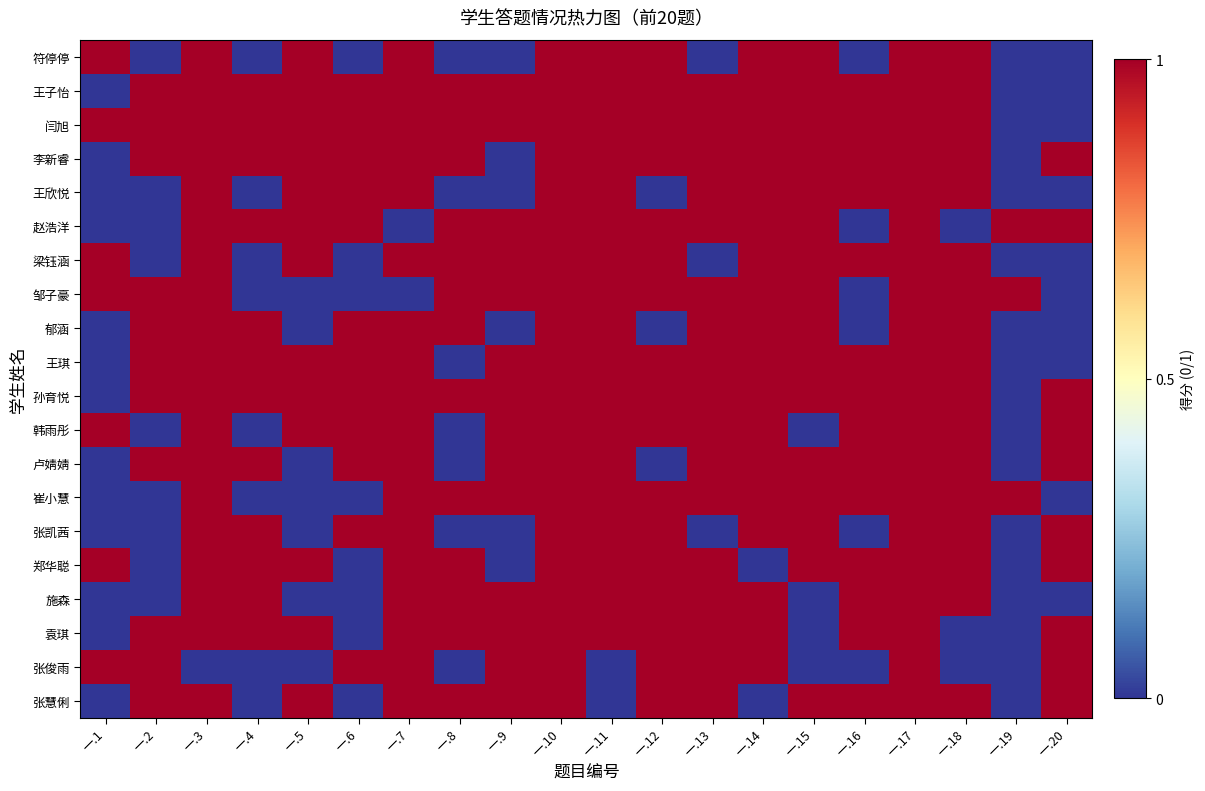

Reading right to left, list all the values displayed in this chart.

符停停: 一.20=0	一.19=0	一.18=1	一.17=1	一.16=0	一.15=1	一.14=1	一.13=0	一.12=1	一.11=1	一.10=1	一.9=0	一.8=0	一.7=1	一.6=0	一.5=1	一.4=0	一.3=1	一.2=0	一.1=1
王子怡: 一.20=0	一.19=0	一.18=1	一.17=1	一.16=1	一.15=1	一.14=1	一.13=1	一.12=1	一.11=1	一.10=1	一.9=1	一.8=1	一.7=1	一.6=1	一.5=1	一.4=1	一.3=1	一.2=1	一.1=0
闫旭: 一.20=0	一.19=0	一.18=1	一.17=1	一.16=1	一.15=1	一.14=1	一.13=1	一.12=1	一.11=1	一.10=1	一.9=1	一.8=1	一.7=1	一.6=1	一.5=1	一.4=1	一.3=1	一.2=1	一.1=1
李新睿: 一.20=1	一.19=0	一.18=1	一.17=1	一.16=1	一.15=1	一.14=1	一.13=1	一.12=1	一.11=1	一.10=1	一.9=0	一.8=1	一.7=1	一.6=1	一.5=1	一.4=1	一.3=1	一.2=1	一.1=0
王欣悦: 一.20=0	一.19=0	一.18=1	一.17=1	一.16=1	一.15=1	一.14=1	一.13=1	一.12=0	一.11=1	一.10=1	一.9=0	一.8=0	一.7=1	一.6=1	一.5=1	一.4=0	一.3=1	一.2=0	一.1=0
赵浩洋: 一.20=1	一.19=1	一.18=0	一.17=1	一.16=0	一.15=1	一.14=1	一.13=1	一.12=1	一.11=1	一.10=1	一.9=1	一.8=1	一.7=0	一.6=1	一.5=1	一.4=1	一.3=1	一.2=0	一.1=0
梁钰涵: 一.20=0	一.19=0	一.18=1	一.17=1	一.16=1	一.15=1	一.14=1	一.13=0	一.12=1	一.11=1	一.10=1	一.9=1	一.8=1	一.7=1	一.6=0	一.5=1	一.4=0	一.3=1	一.2=0	一.1=1
邹子豪: 一.20=0	一.19=1	一.18=1	一.17=1	一.16=0	一.15=1	一.14=1	一.13=1	一.12=1	一.11=1	一.10=1	一.9=1	一.8=1	一.7=0	一.6=0	一.5=0	一.4=0	一.3=1	一.2=1	一.1=1
郁涵: 一.20=0	一.19=0	一.18=1	一.17=1	一.16=0	一.15=1	一.14=1	一.13=1	一.12=0	一.11=1	一.10=1	一.9=0	一.8=1	一.7=1	一.6=1	一.5=0	一.4=1	一.3=1	一.2=1	一.1=0
王琪: 一.20=0	一.19=0	一.18=1	一.17=1	一.16=1	一.15=1	一.14=1	一.13=1	一.12=1	一.11=1	一.10=1	一.9=1	一.8=0	一.7=1	一.6=1	一.5=1	一.4=1	一.3=1	一.2=1	一.1=0
孙育悦: 一.20=1	一.19=0	一.18=1	一.17=1	一.16=1	一.15=1	一.14=1	一.13=1	一.12=1	一.11=1	一.10=1	一.9=1	一.8=1	一.7=1	一.6=1	一.5=1	一.4=1	一.3=1	一.2=1	一.1=0
韩雨彤: 一.20=1	一.19=0	一.18=1	一.17=1	一.16=1	一.15=0	一.14=1	一.13=1	一.12=1	一.11=1	一.10=1	一.9=1	一.8=0	一.7=1	一.6=1	一.5=1	一.4=0	一.3=1	一.2=0	一.1=1
卢婧婧: 一.20=1	一.19=0	一.18=1	一.17=1	一.16=1	一.15=1	一.14=1	一.13=1	一.12=0	一.11=1	一.10=1	一.9=1	一.8=0	一.7=1	一.6=1	一.5=0	一.4=1	一.3=1	一.2=1	一.1=0
崔小慧: 一.20=0	一.19=1	一.18=1	一.17=1	一.16=1	一.15=1	一.14=1	一.13=1	一.12=1	一.11=1	一.10=1	一.9=1	一.8=1	一.7=1	一.6=0	一.5=0	一.4=0	一.3=1	一.2=0	一.1=0
张凯茜: 一.20=1	一.19=0	一.18=1	一.17=1	一.16=0	一.15=1	一.14=1	一.13=0	一.12=1	一.11=1	一.10=1	一.9=0	一.8=0	一.7=1	一.6=1	一.5=0	一.4=1	一.3=1	一.2=0	一.1=0
郑华聪: 一.20=1	一.19=0	一.18=1	一.17=1	一.16=1	一.15=1	一.14=0	一.13=1	一.12=1	一.11=1	一.10=1	一.9=0	一.8=1	一.7=1	一.6=0	一.5=1	一.4=1	一.3=1	一.2=0	一.1=1
施森: 一.20=0	一.19=0	一.18=1	一.17=1	一.16=1	一.15=0	一.14=1	一.13=1	一.12=1	一.11=1	一.10=1	一.9=1	一.8=1	一.7=1	一.6=0	一.5=0	一.4=1	一.3=1	一.2=0	一.1=0
袁琪: 一.20=1	一.19=0	一.18=0	一.17=1	一.16=1	一.15=0	一.14=1	一.13=1	一.12=1	一.11=1	一.10=1	一.9=1	一.8=1	一.7=1	一.6=0	一.5=1	一.4=1	一.3=1	一.2=1	一.1=0
张俊雨: 一.20=1	一.19=0	一.18=0	一.17=1	一.16=0	一.15=0	一.14=1	一.13=1	一.12=1	一.11=0	一.10=1	一.9=1	一.8=0	一.7=1	一.6=1	一.5=0	一.4=0	一.3=0	一.2=1	一.1=1
张慧俐: 一.20=1	一.19=0	一.18=1	一.17=1	一.16=1	一.15=1	一.14=0	一.13=1	一.12=1	一.11=0	一.10=1	一.9=1	一.8=1	一.7=1	一.6=0	一.5=1	一.4=0	一.3=1	一.2=1	一.1=0